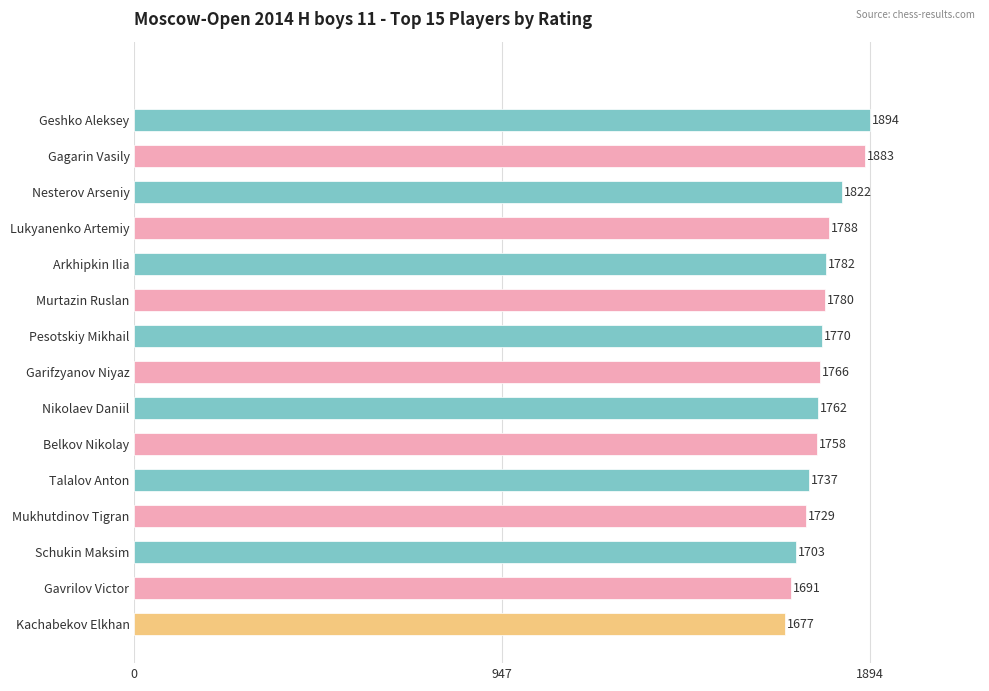

Approximately how many times larger is the value at Gagarin Vasily compared to Kachabekov Elkhan?

1.1